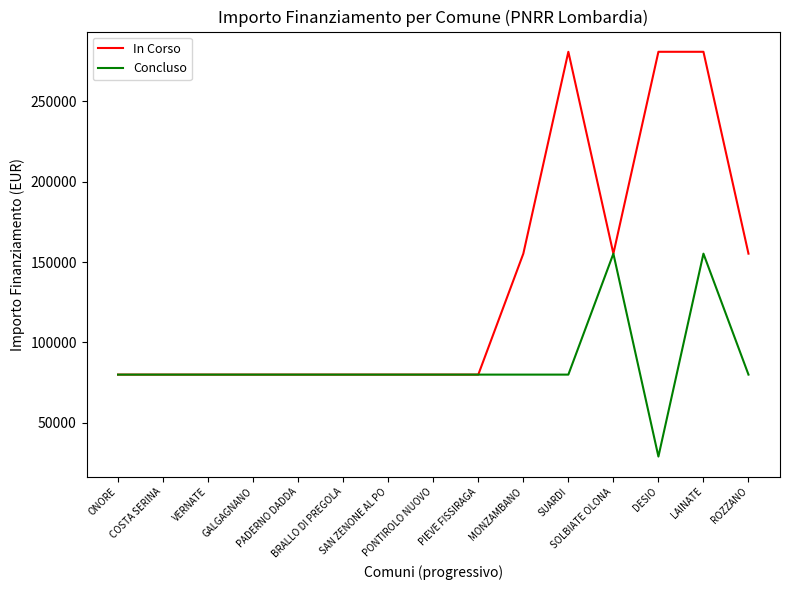

List the series in order of their peak value, highest first.

In Corso, Concluso